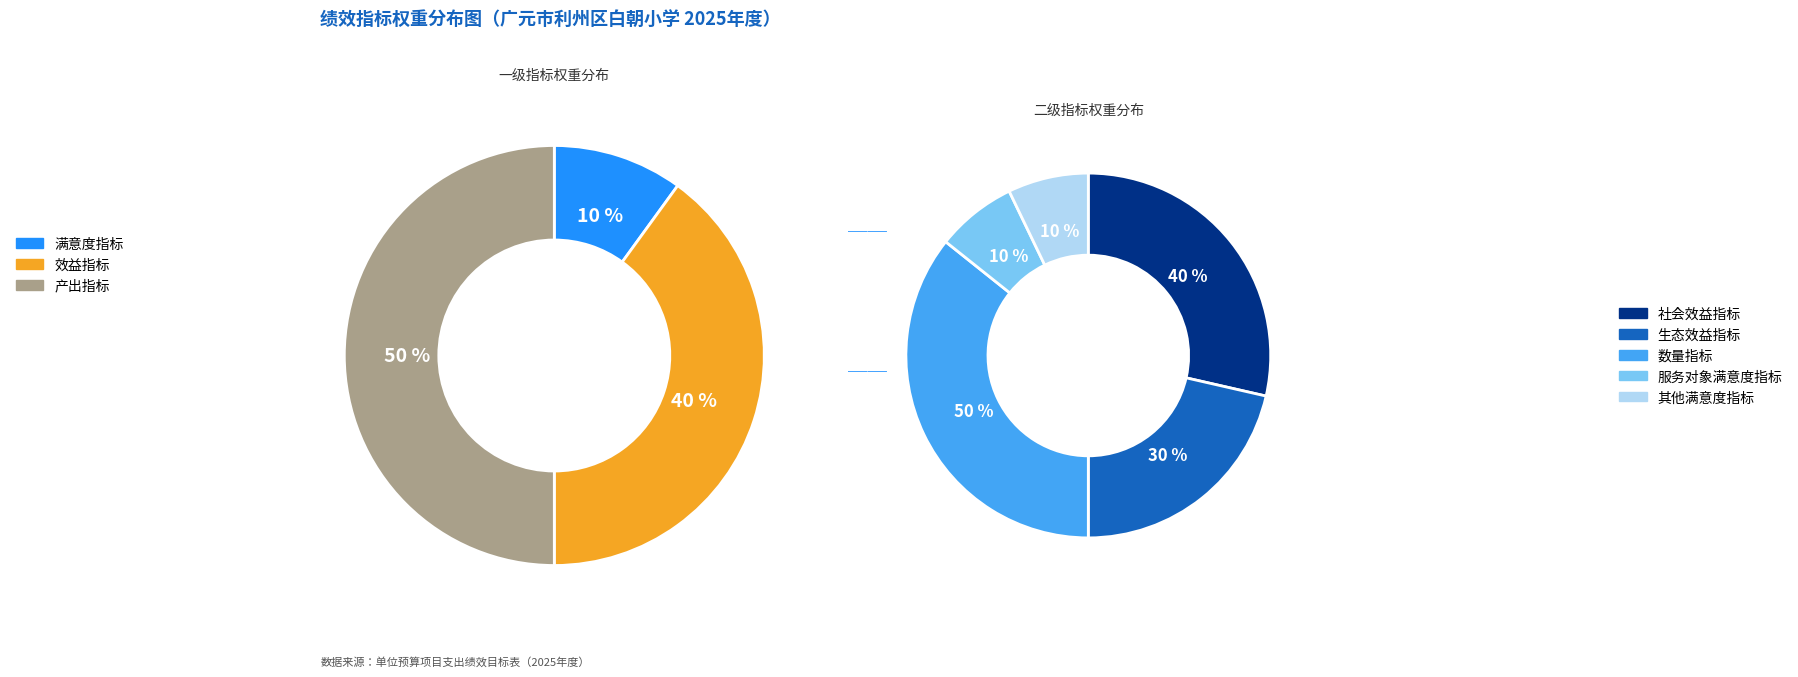

Which has a higher value, 产出指标 or 效益指标?

产出指标